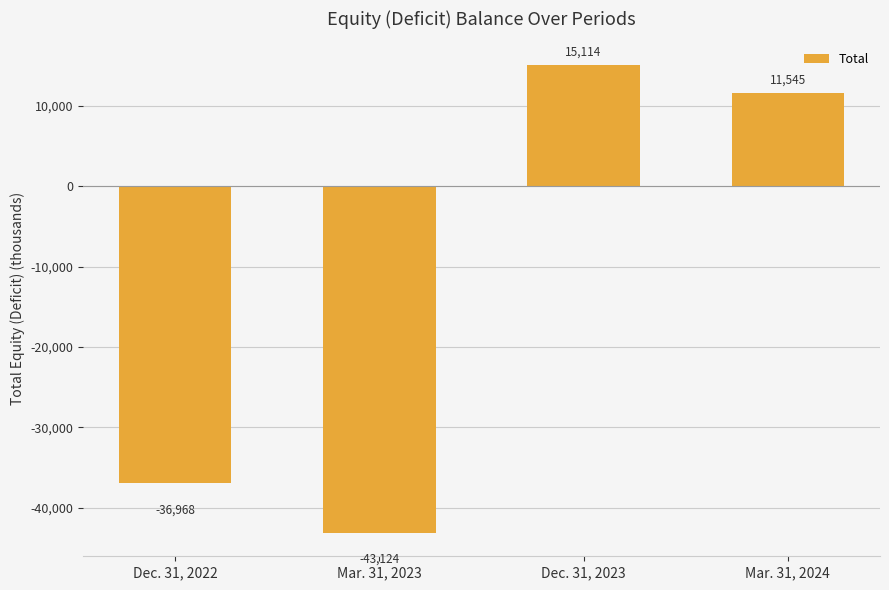

Rank the categories by value from lowest to highest.

Mar. 31, 2023, Dec. 31, 2022, Mar. 31, 2024, Dec. 31, 2023